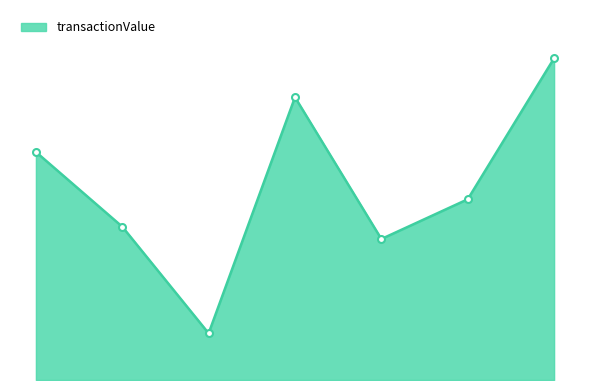

Is this an area chart (filled region under the line)?

Yes